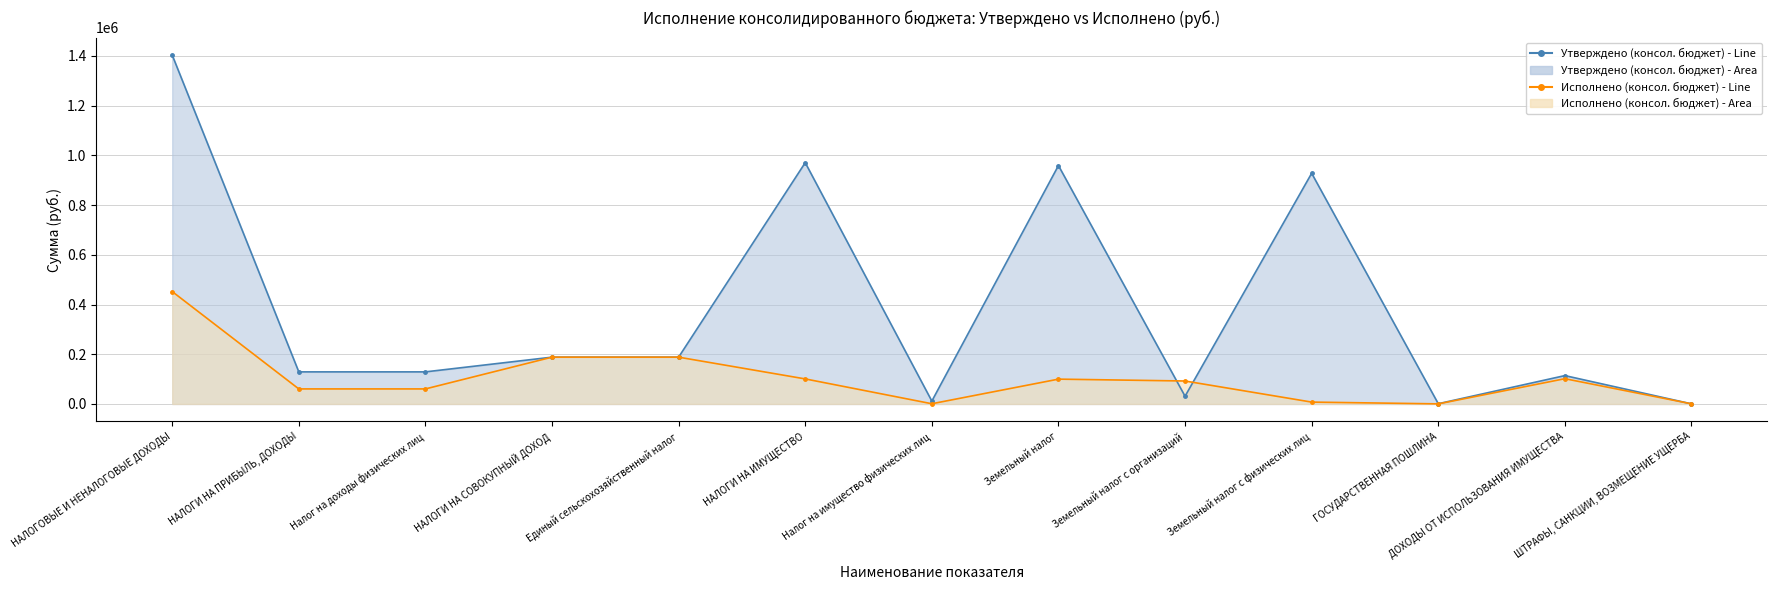

What is the sum of the Исполнено (консол. бюджет) - Line values at Налог на имущество физических лиц and Земельный налог с организаций?

93270.4